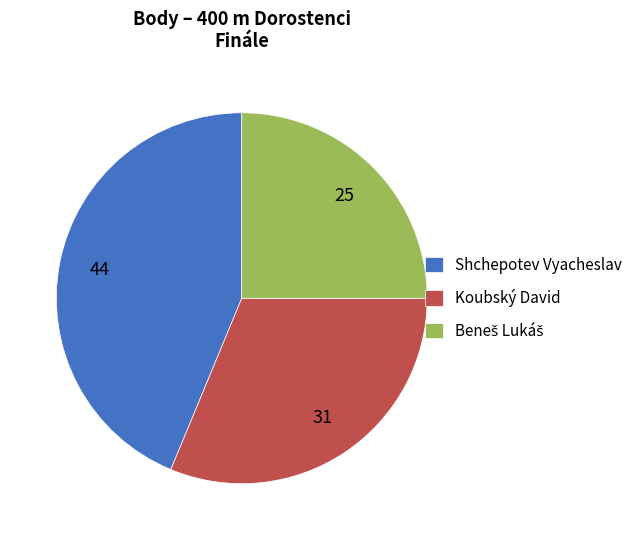

Which category has the biggest portion of the pie?

Shchepotev Vyacheslav